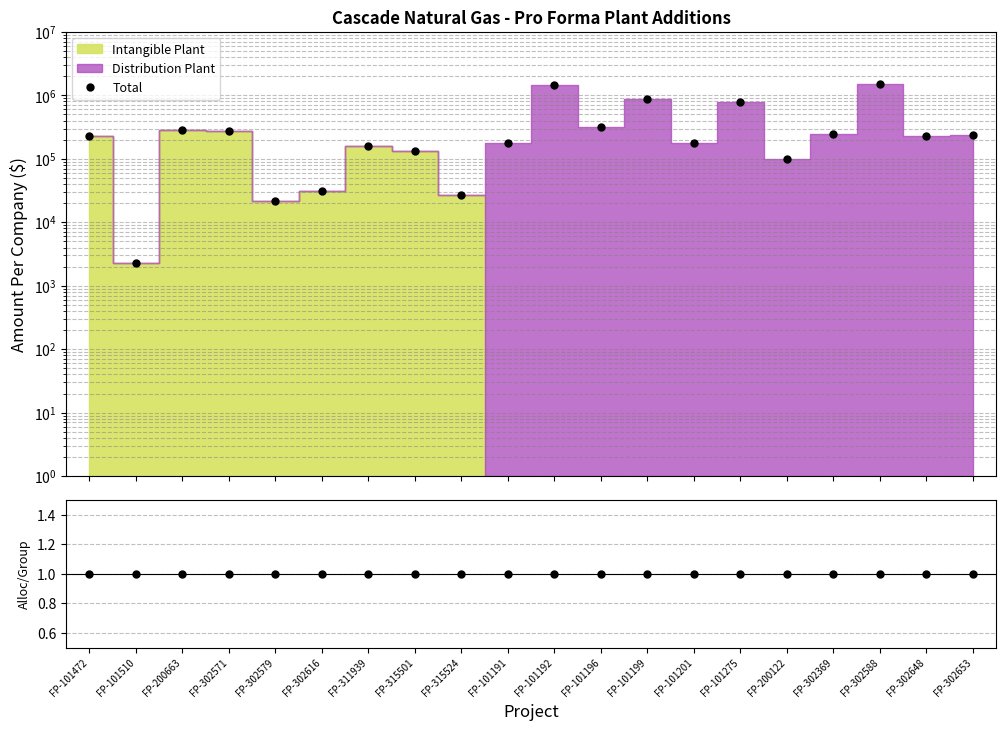

Where does the Total series first go above 225399?

FP-200663